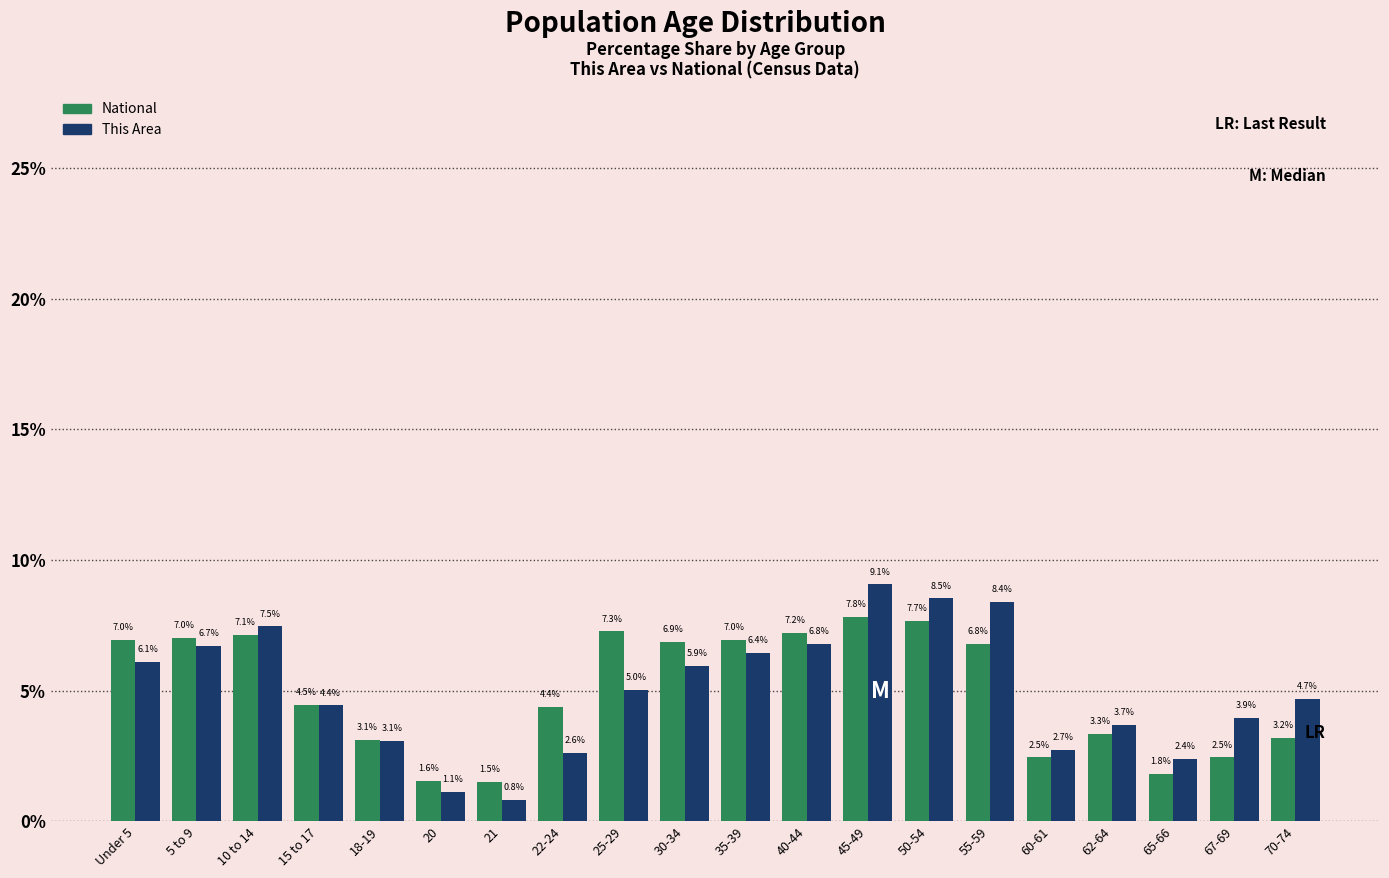

Reading right to left, extract all data points from this chart.

National: 70-74=3.2	67-69=2.5	65-66=1.8	62-64=3.3	60-61=2.5	55-59=6.8	50-54=7.7	45-49=7.8	40-44=7.2	35-39=7.0	30-34=6.9	25-29=7.3	22-24=4.4	21=1.5	20=1.6	18-19=3.1	15 to 17=4.5	10 to 14=7.1	5 to 9=7.0	Under 5=7.0
This Area: 70-74=4.7	67-69=3.9	65-66=2.4	62-64=3.7	60-61=2.7	55-59=8.4	50-54=8.5	45-49=9.1	40-44=6.8	35-39=6.4	30-34=5.9	25-29=5.0	22-24=2.6	21=0.8	20=1.1	18-19=3.1	15 to 17=4.4	10 to 14=7.5	5 to 9=6.7	Under 5=6.1